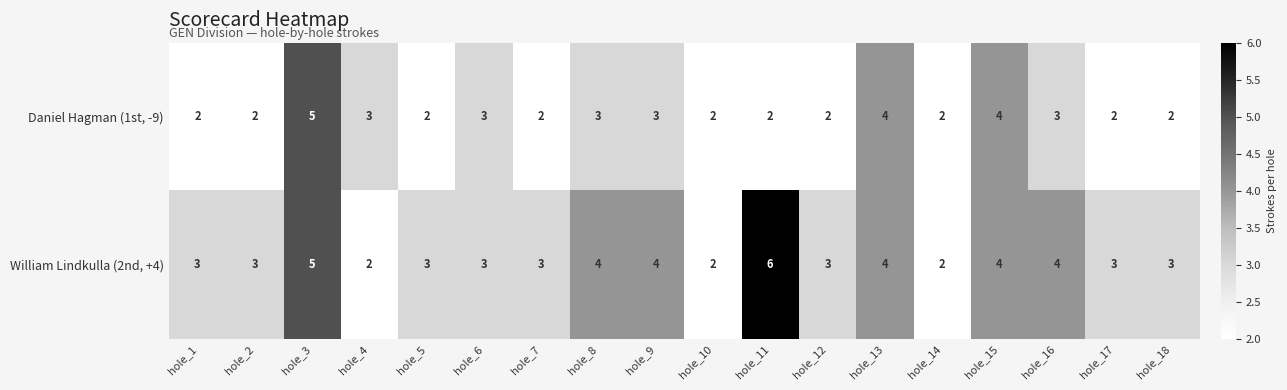

What is the greatest value displayed?

6